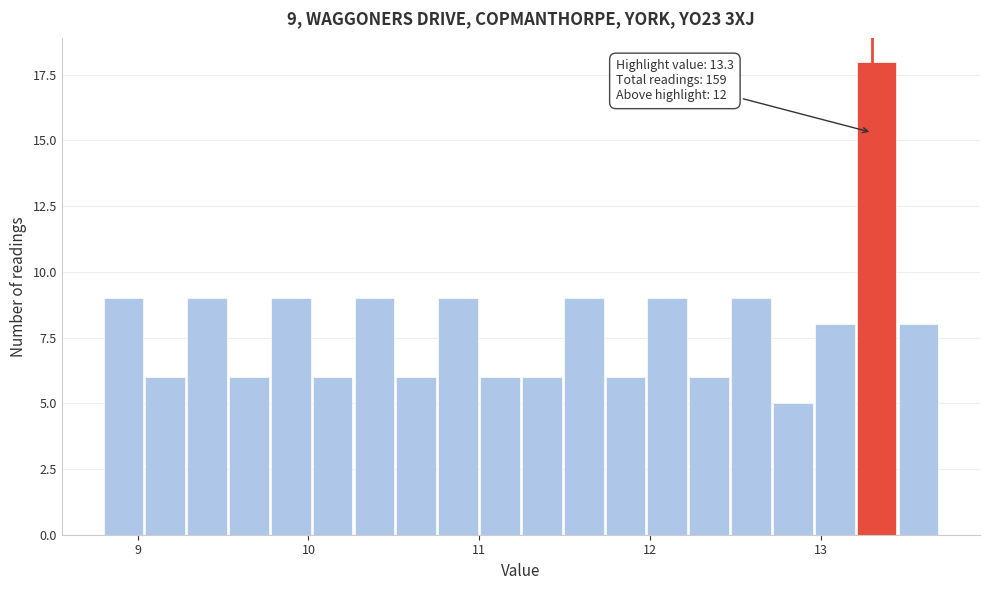

Read against the x-axis, roughly where is the centre of the tallest bar?

13.3